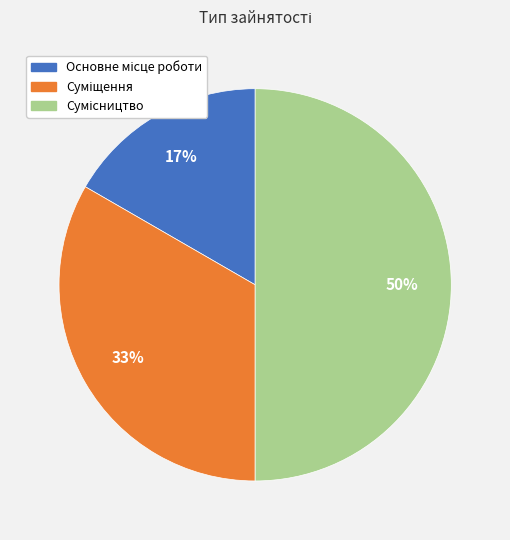

To the nearest percent, what is the average slice percentage?

33%